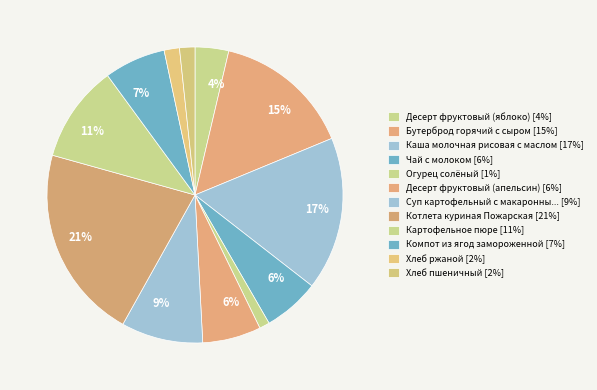

What is the largest slice in the pie chart?

Котлета куриная Пожарская